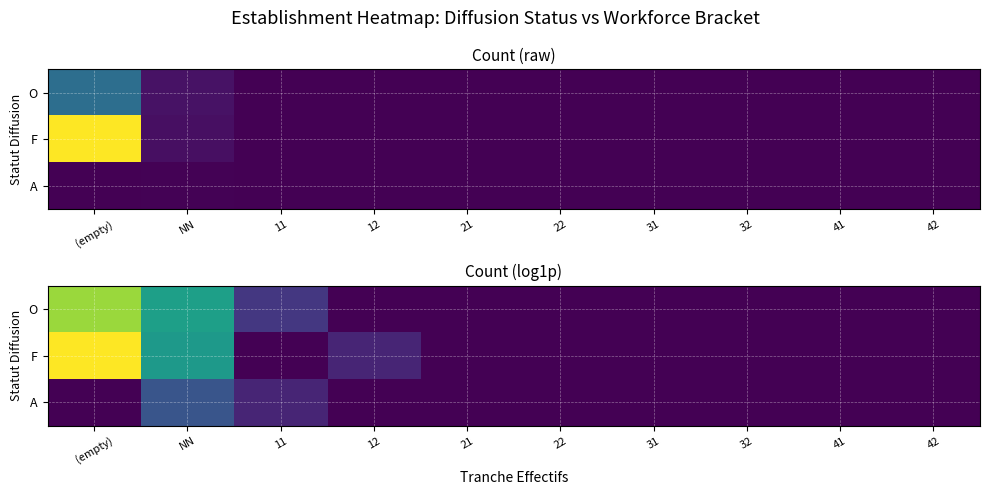

Is the value of A at 12 greater than the value of O at 32?

No